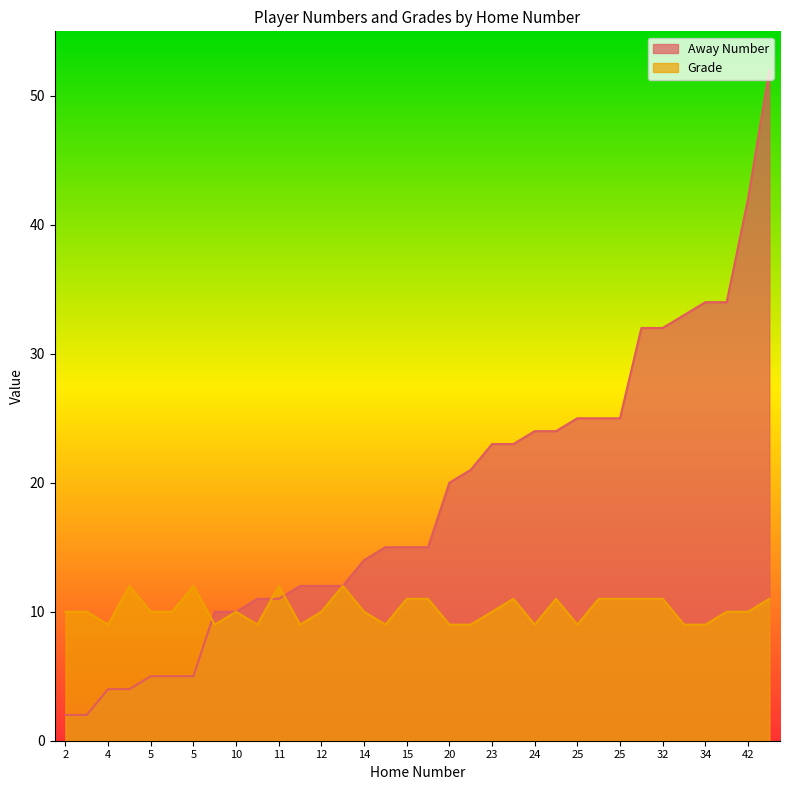

List the series in order of their overall mean, highest first.

Away Number, Grade